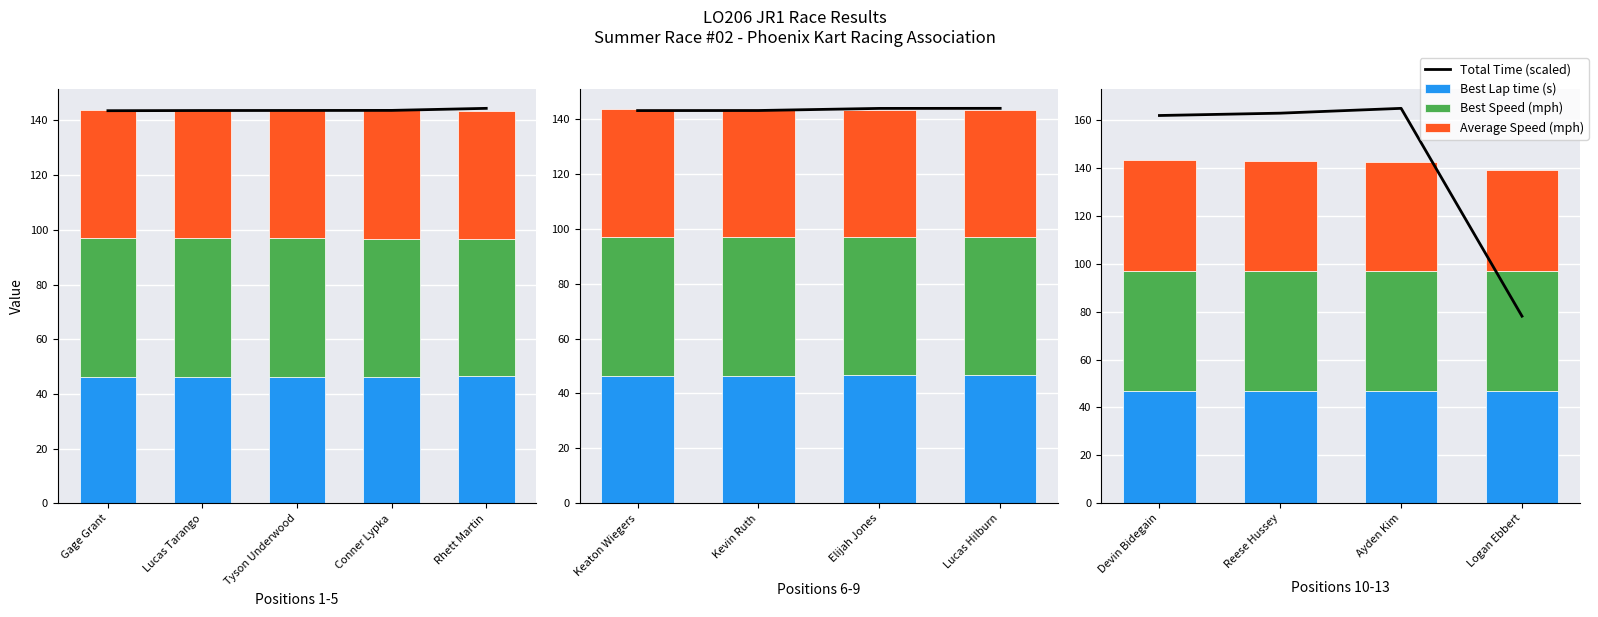

Does the chart contain stacked bars?

No